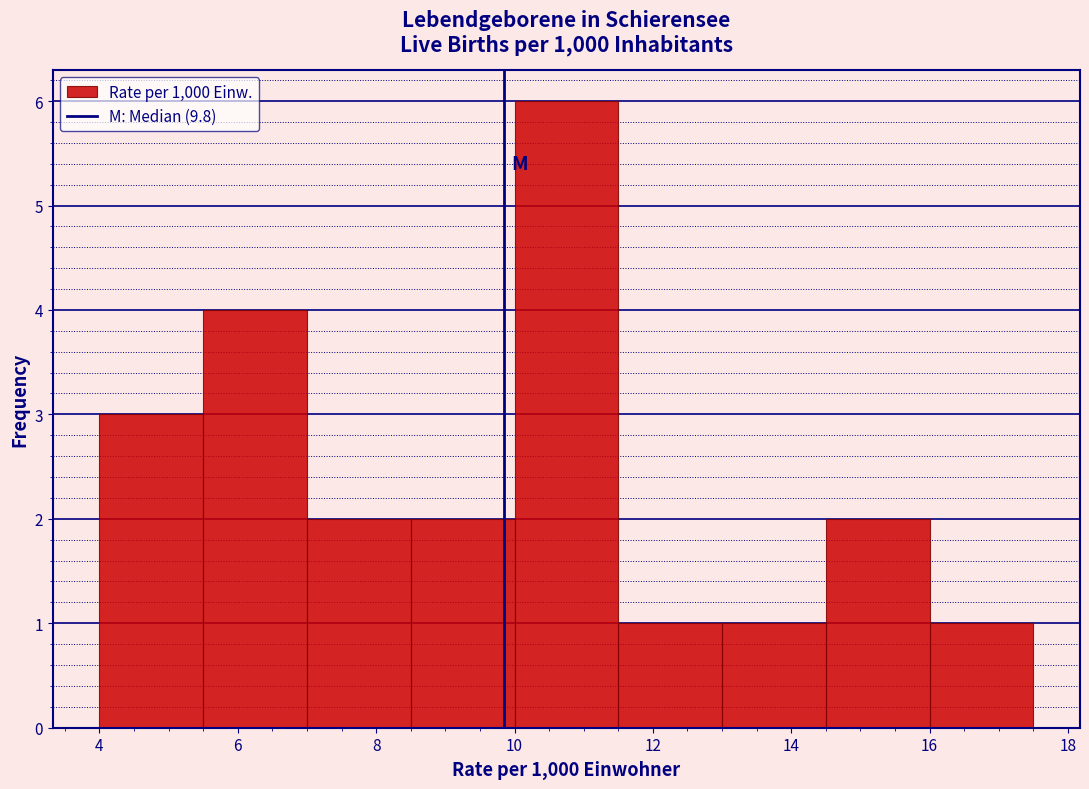

Reading left to right, list every bar in this chart as the range it spans on the x-axis followed by its height. Neither the bar edges nor the heights are printed on the chart, so give them approximately, as read against the axes.

4.0 to 5.5: 3
5.5 to 7.0: 4
7.0 to 8.5: 2
8.5 to 10.0: 2
10.0 to 11.5: 6
11.5 to 13.0: 1
13.0 to 14.5: 1
14.5 to 16.0: 2
16.0 to 17.5: 1